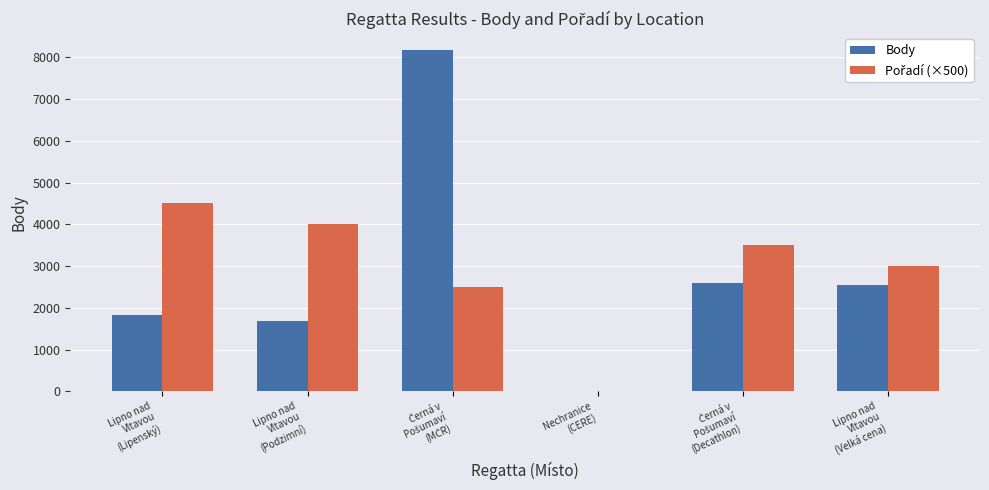

What is the sum of all Body values?

16808